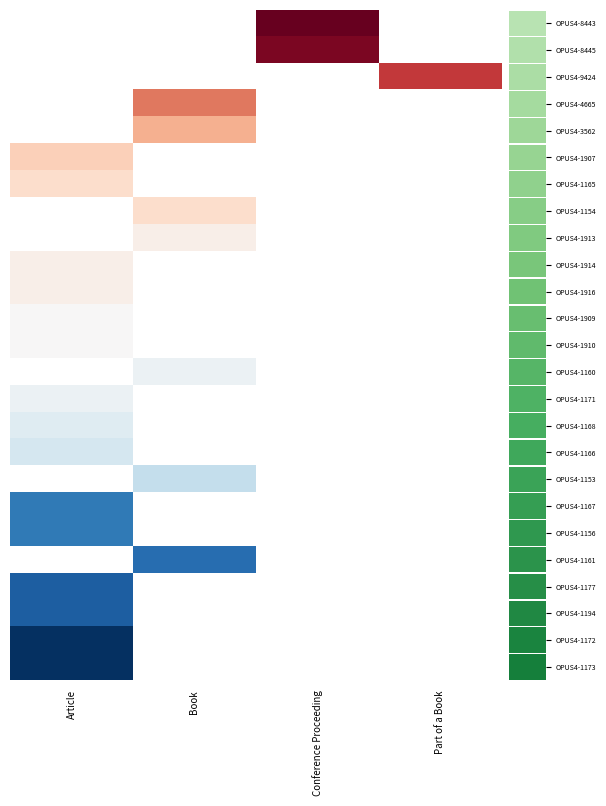

How many series are shown in this chart?

25